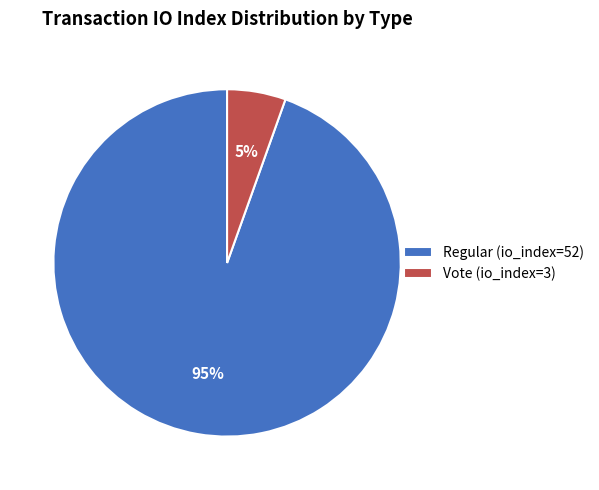

Which category accounts for the majority?

Regular (io_index=52)